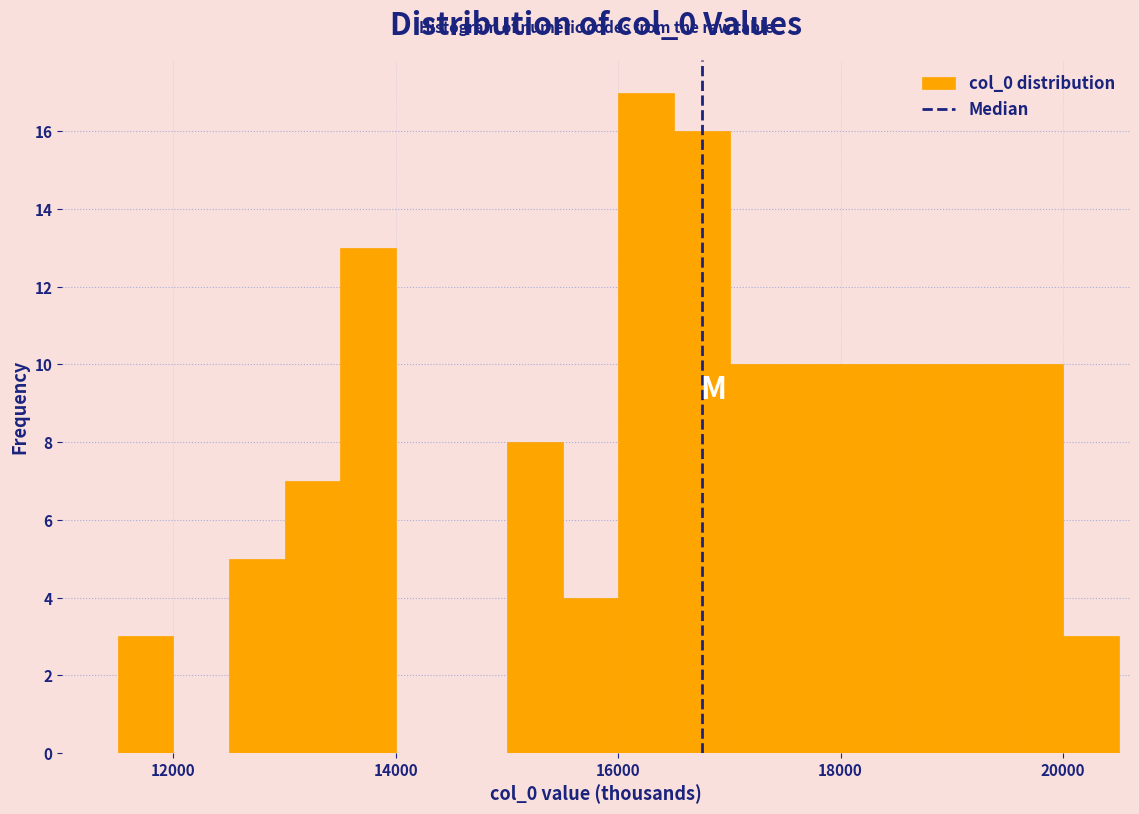

Read against the x-axis, roughly where is the centre of the tallest bar?

16200